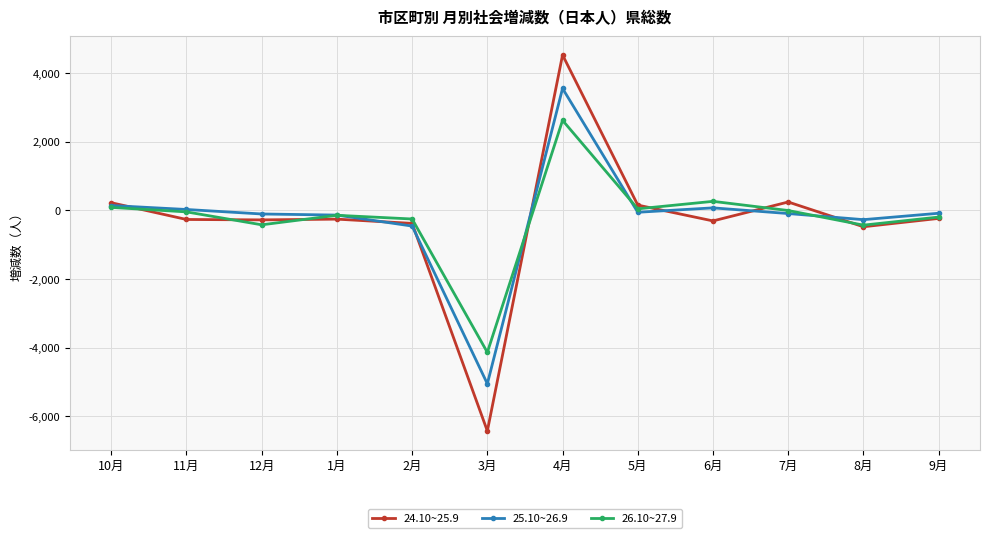

Which category has the lowest value in the 25.10~26.9 series?

3月